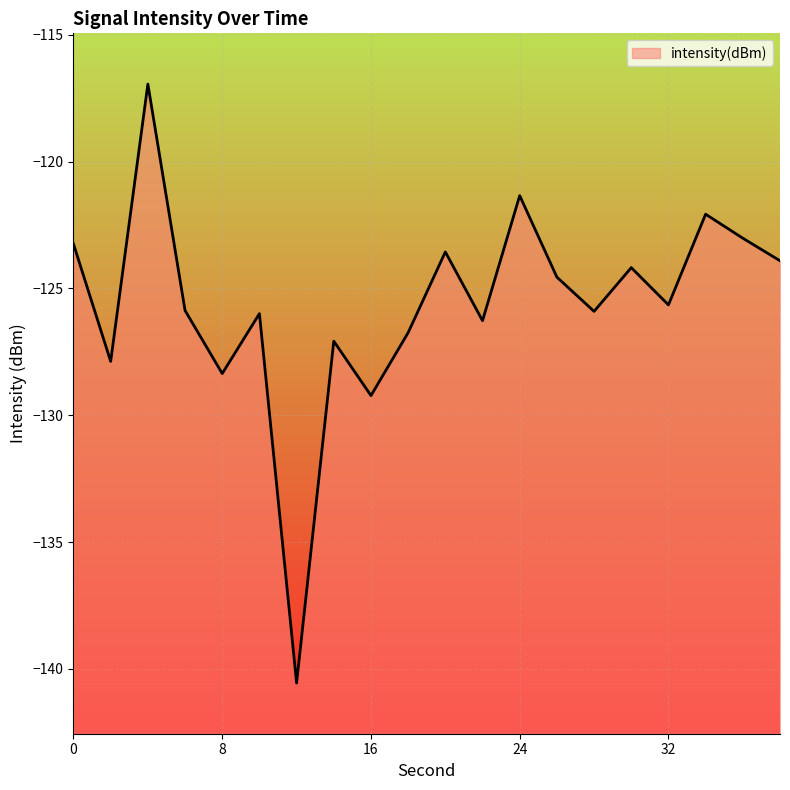

What is the change in value from 18 to 20?

+3.2